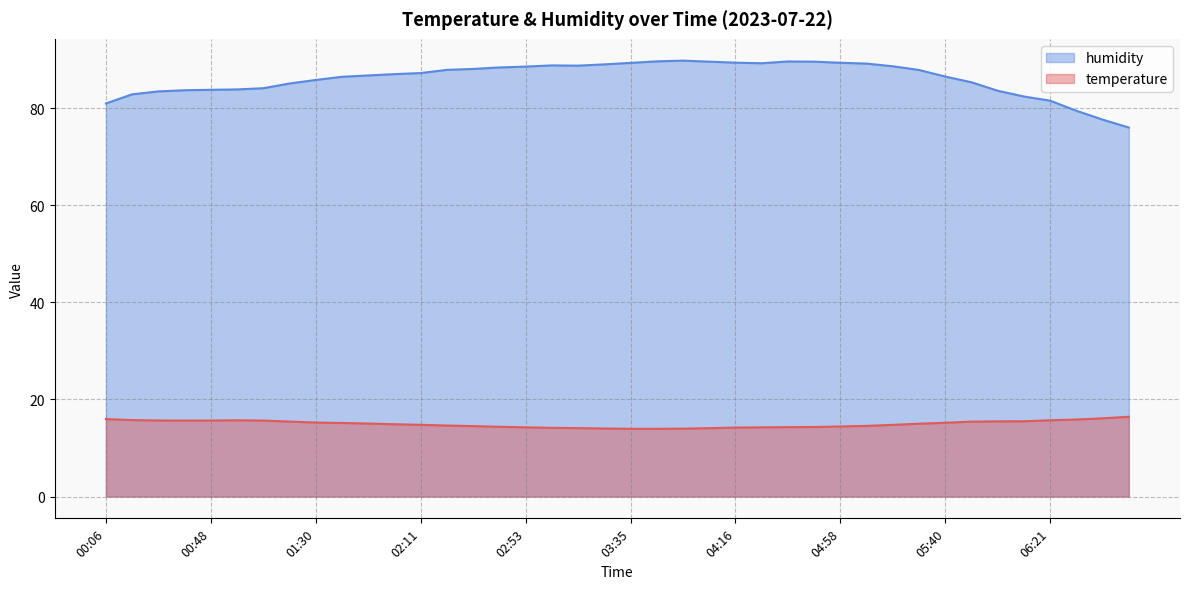

The temperature series shows 5.5 at 02:01. True or false?

False